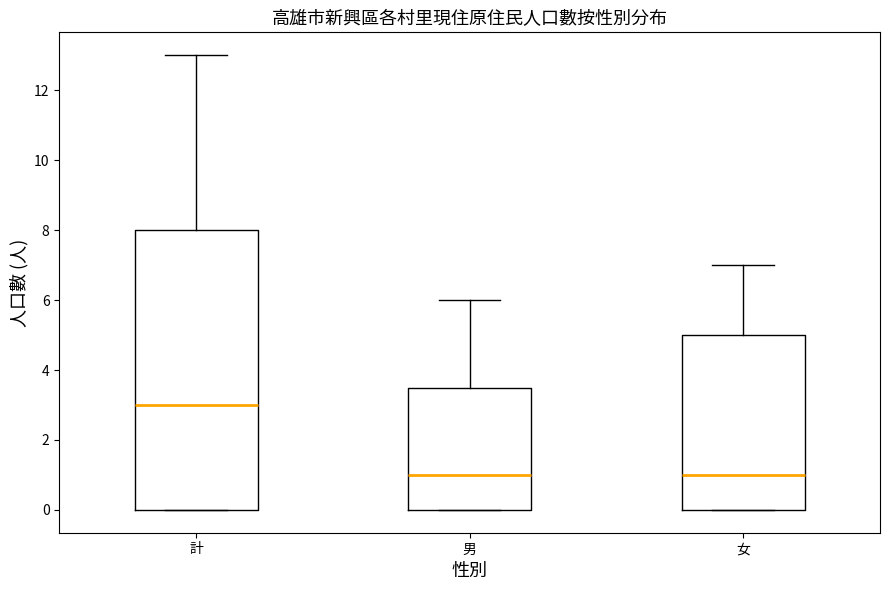

Which box is the tallest, from its lower edge to its upper edge?

計